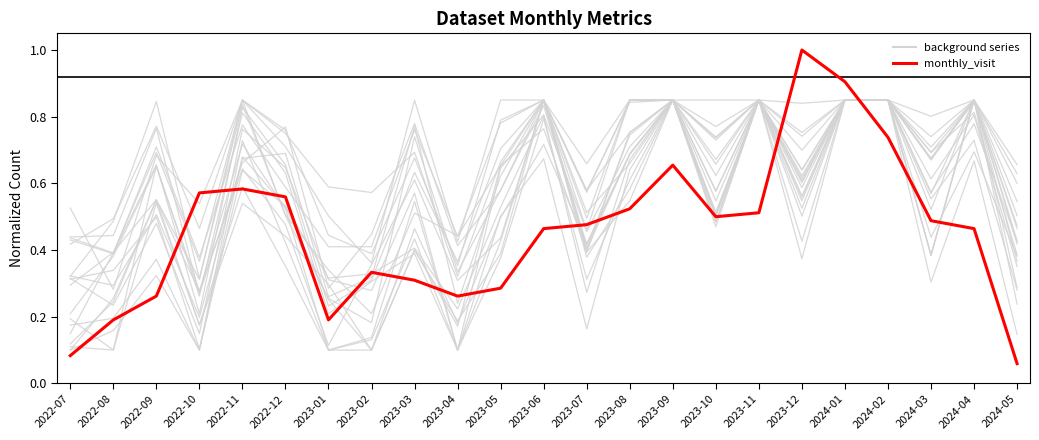

True or false: background series has a value of 0.5 at 2023-07.

True